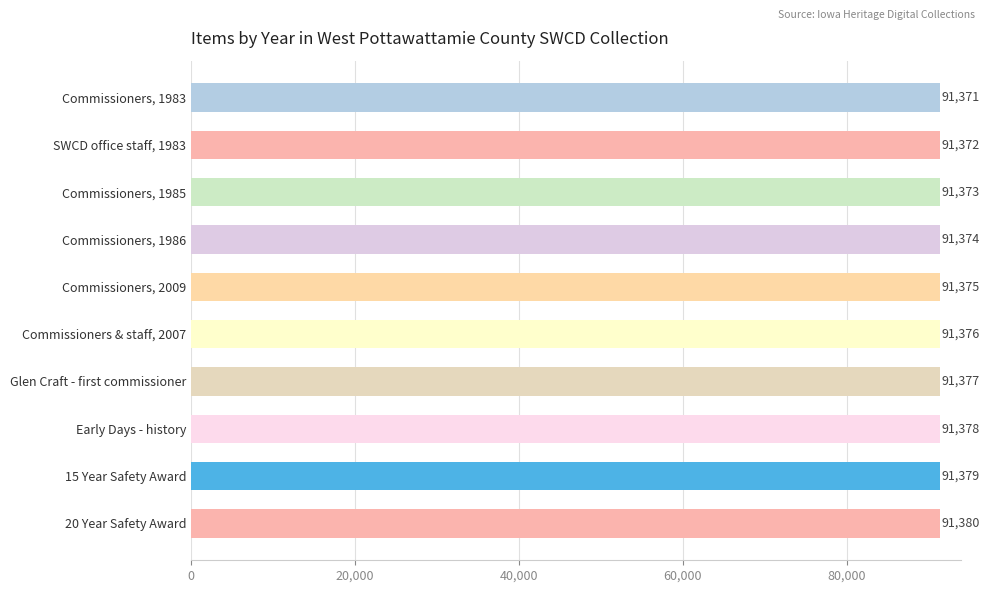

List the labels in order of value, smallest first.

Commissioners, 1983, SWCD office staff, 1983, Commissioners, 1985, Commissioners, 1986, Commissioners, 2009, Commissioners & staff, 2007, Glen Craft - first commissioner, Early Days - history, 15 Year Safety Award, 20 Year Safety Award